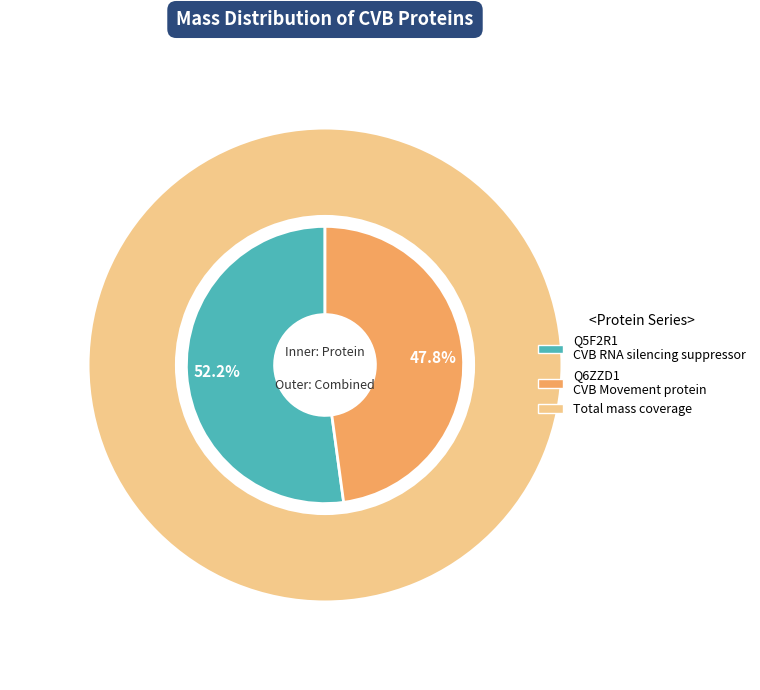

Do Q6ZZD1_CVB Movement protein and Q5F2R1_CVB RNA silencing suppressor together represent more than half of the pie?

Yes